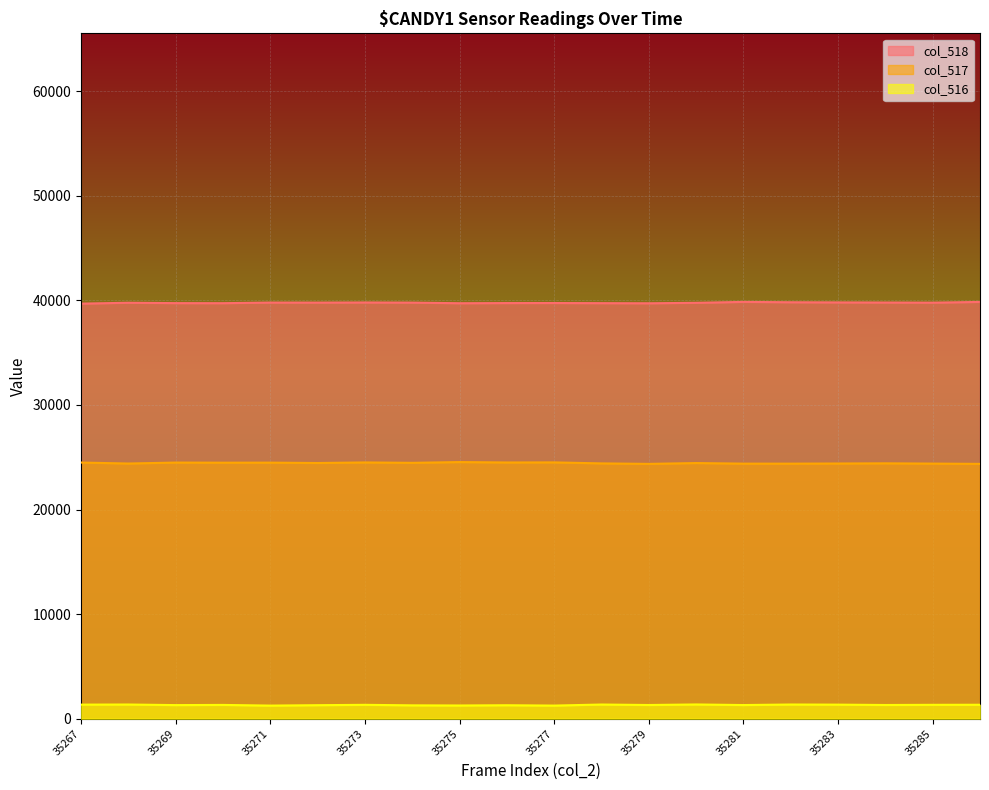

Reading left to right, extract all data points from this chart.

col_518: 35267=39691	35268=39774	35269=39739	35270=39733	35271=39792	35272=39788	35273=39801	35274=39787	35275=39729	35276=39744	35277=39748	35278=39736	35279=39724	35280=39768	35281=39856	35282=39822	35283=39807	35284=39796	35285=39783	35286=39854
col_517: 35267=24495	35268=24402	35269=24493	35270=24482	35271=24487	35272=24452	35273=24505	35274=24468	35275=24540	35276=24501	35277=24510	35278=24414	35279=24367	35280=24447	35281=24391	35282=24390	35283=24403	35284=24420	35285=24395	35286=24368
col_516: 35267=1349	35268=1359	35269=1303	35270=1320	35271=1256	35272=1295	35273=1329	35274=1280	35275=1266	35276=1290	35277=1257	35278=1358	35279=1312	35280=1364	35281=1308	35282=1359	35283=1347	35284=1313	35285=1329	35286=1336